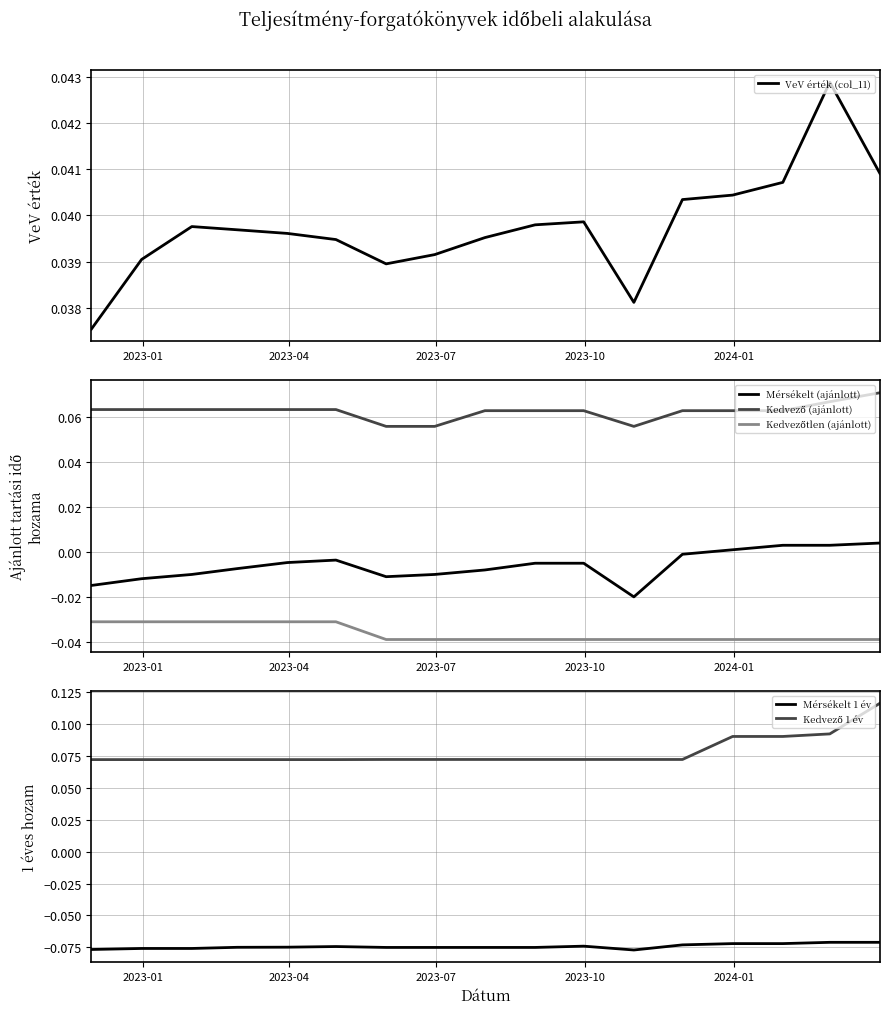

At how many categories does at least one series exceed 0?

17